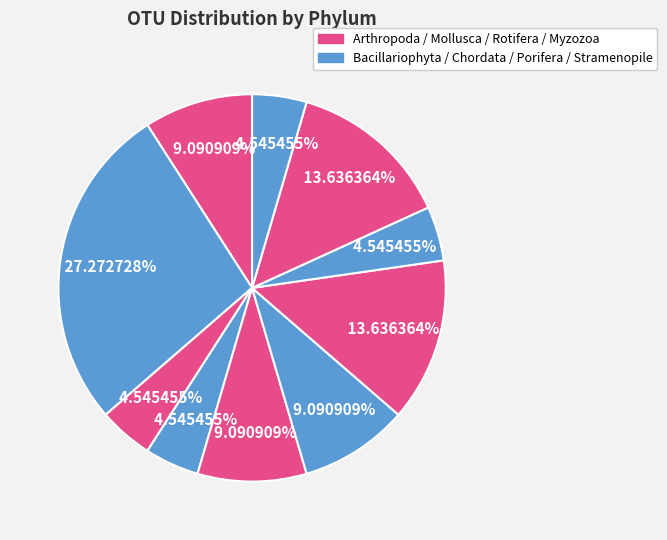

Is there a majority slice in this chart?

No